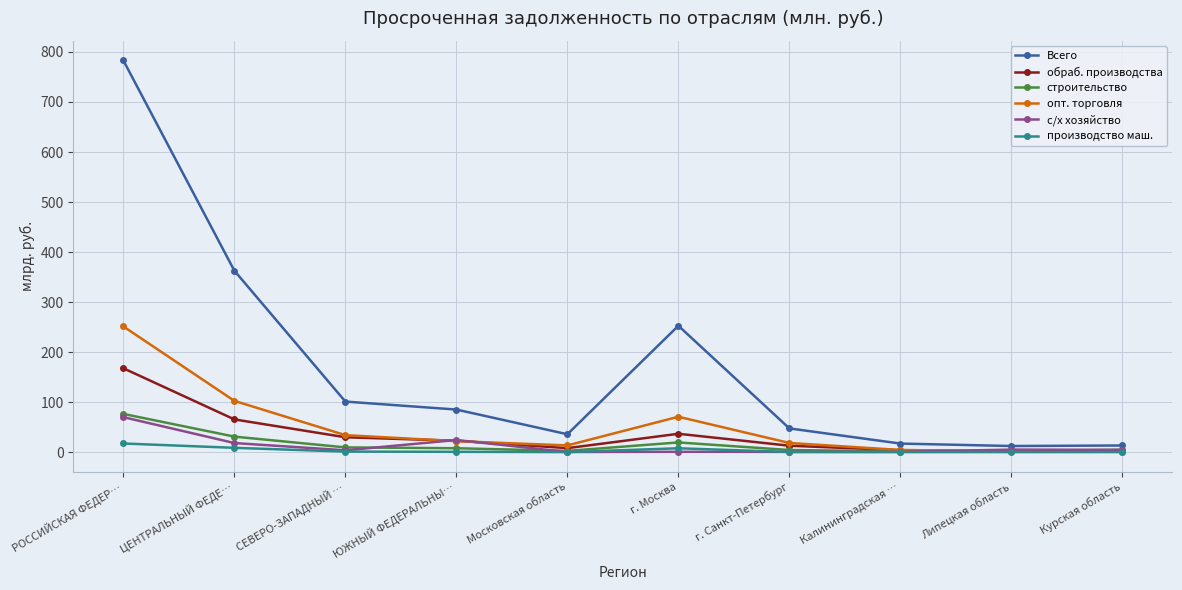

What are all the series names shown in the legend?

Всего, обраб. производства, строительство, опт. торговля, с/х хозяйство, производство маш.